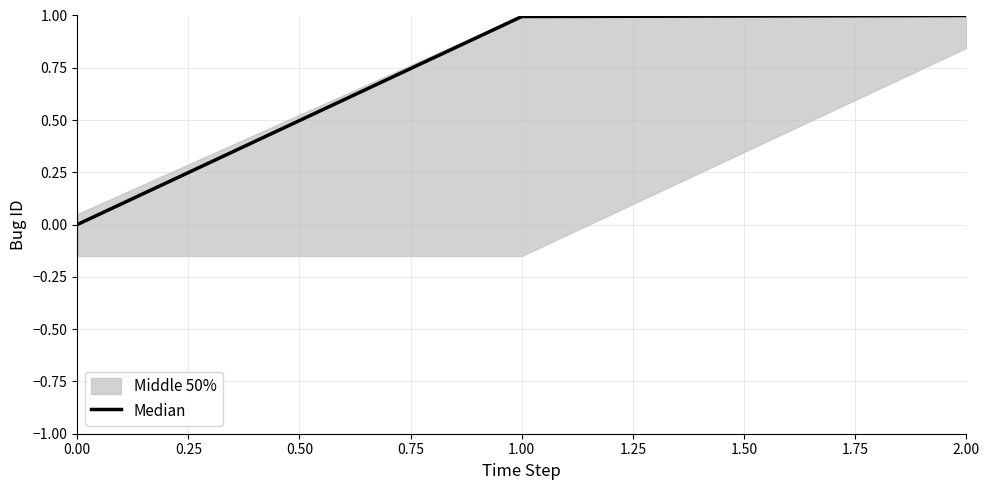

What is the difference between the second highest and minimum values?

1.0